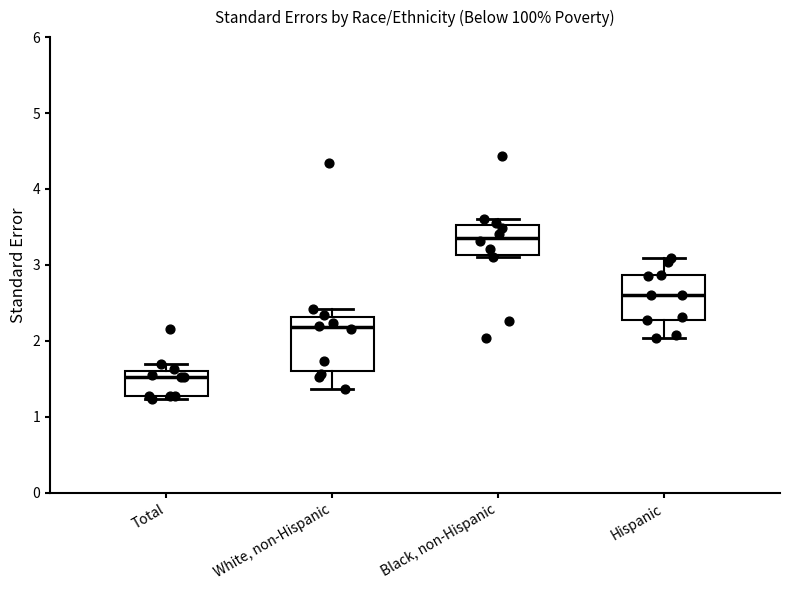

Which box has the highest median line?

Black, non-Hispanic